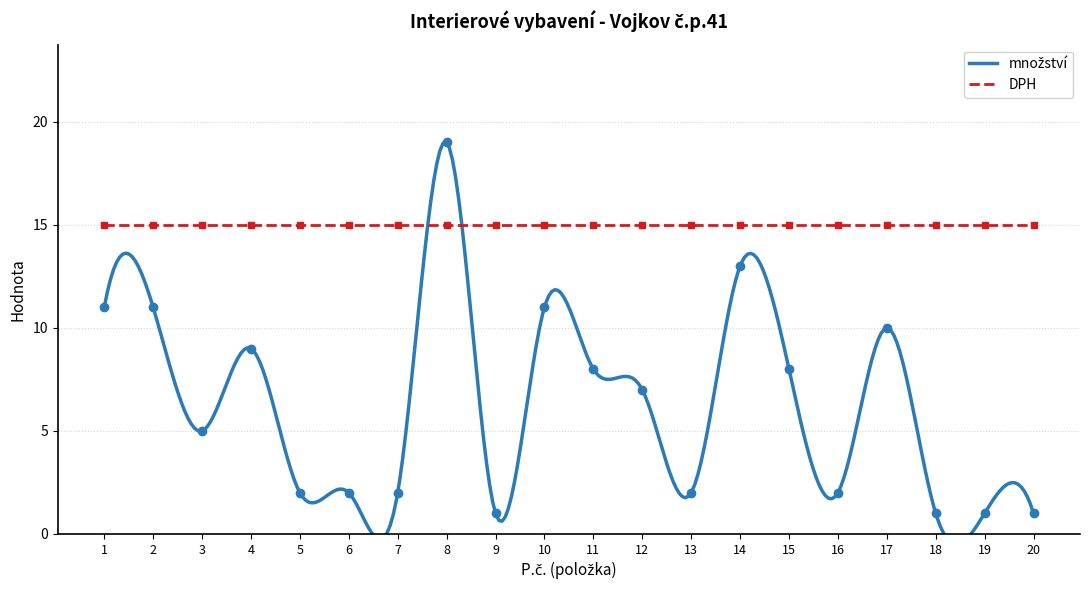

Does the chart have visible grid lines?

Yes